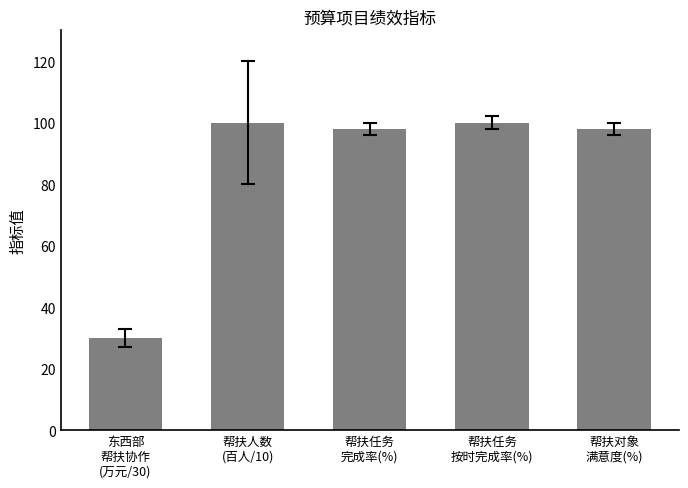

Reading right to left, extract all data points from this chart.

98	100	98	100	30